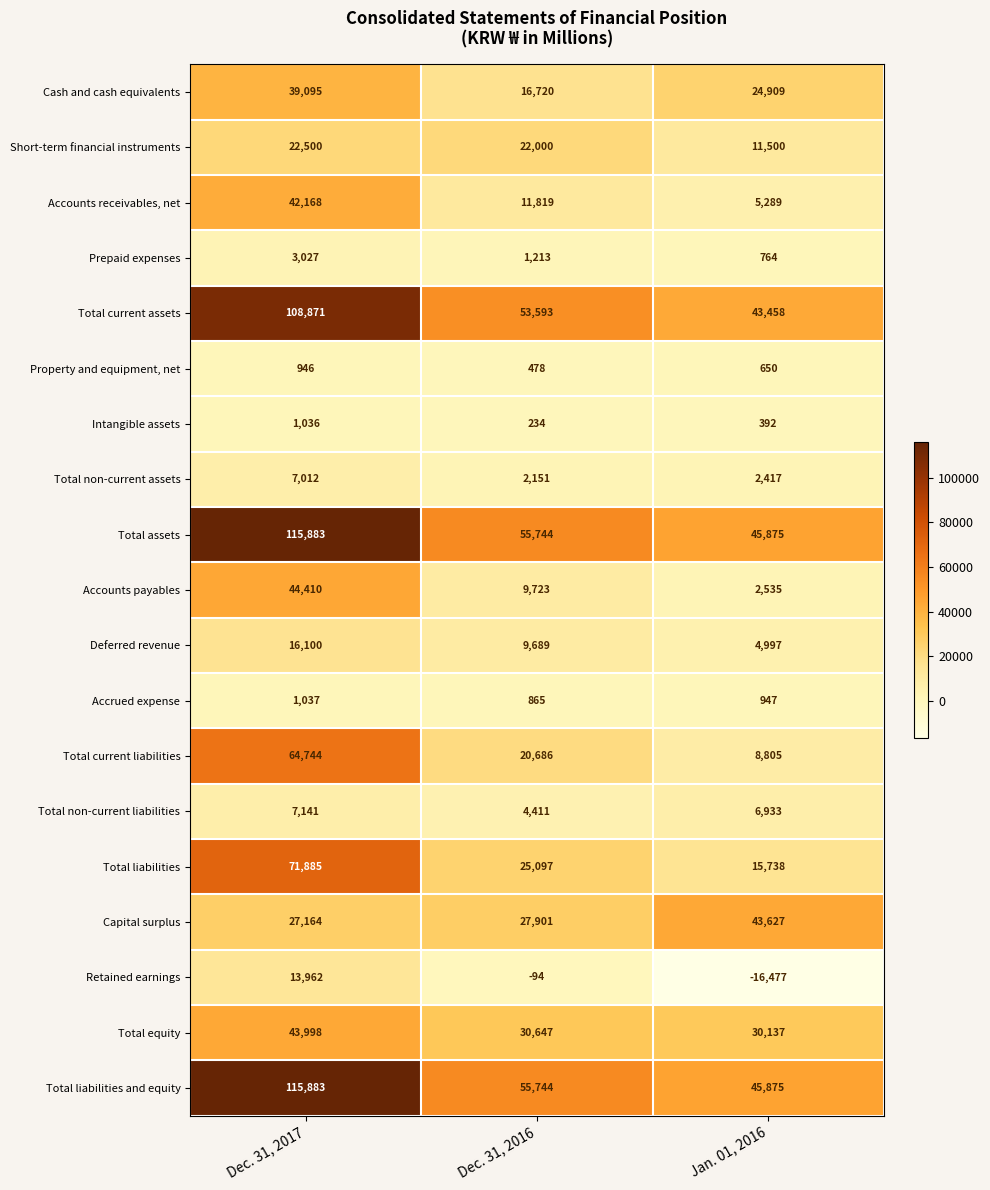

Which category has the highest value across all series?

Dec. 31, 2017